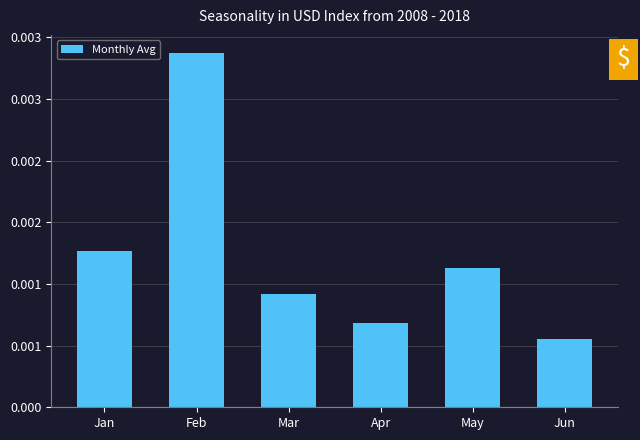

True or false: the data shows 0.0 at Apr.

True